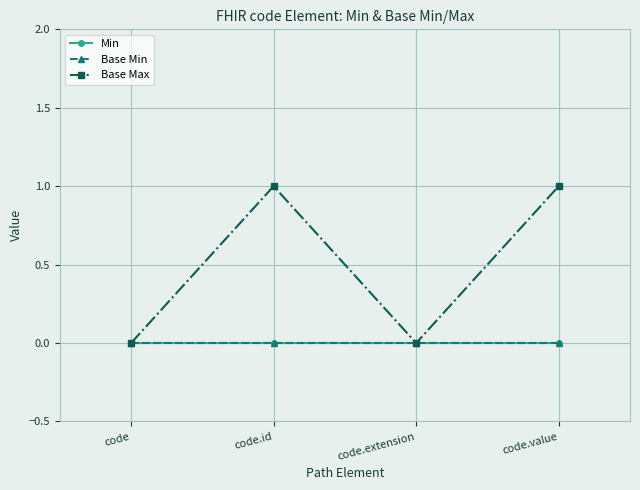

Is this an area chart (filled region under the line)?

No